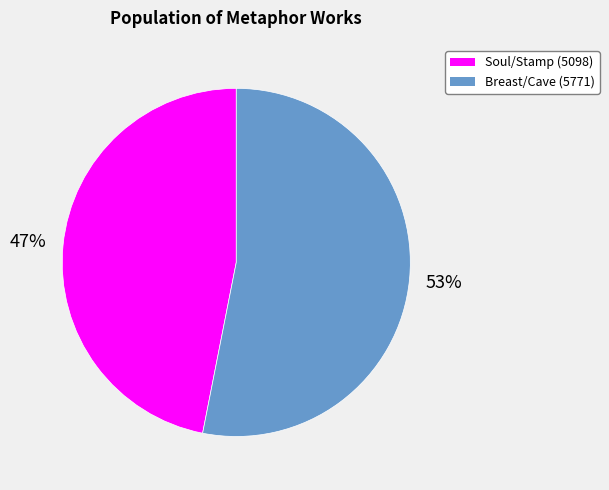

To the nearest percent, what is the average slice percentage?

50%